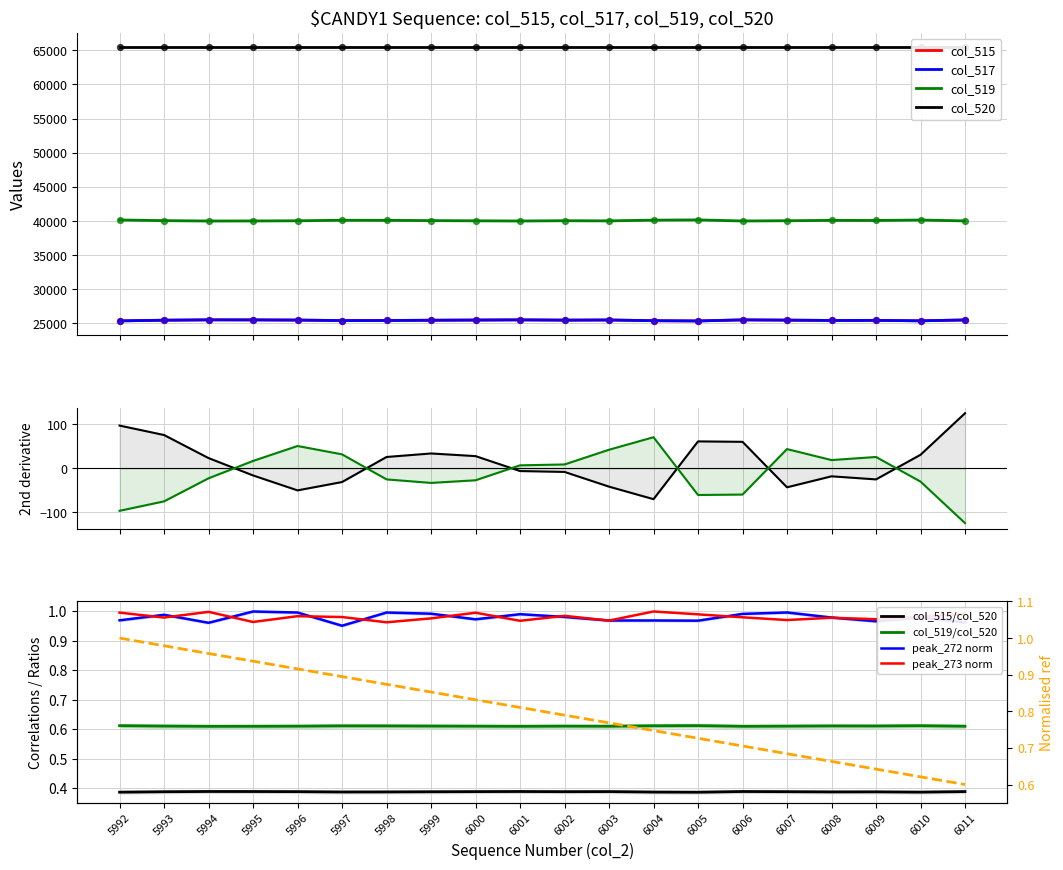

At which category is the sum across all series the highest?

5994